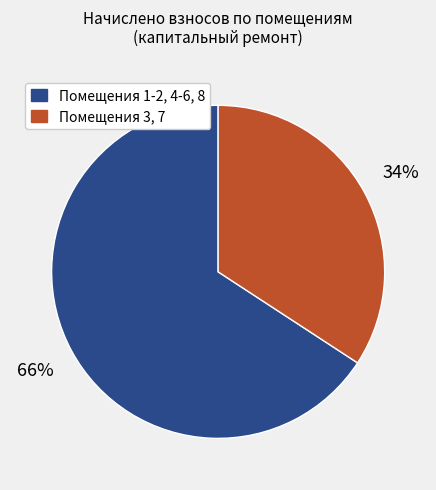

Is there any slice that represents more than half of the pie?

Yes